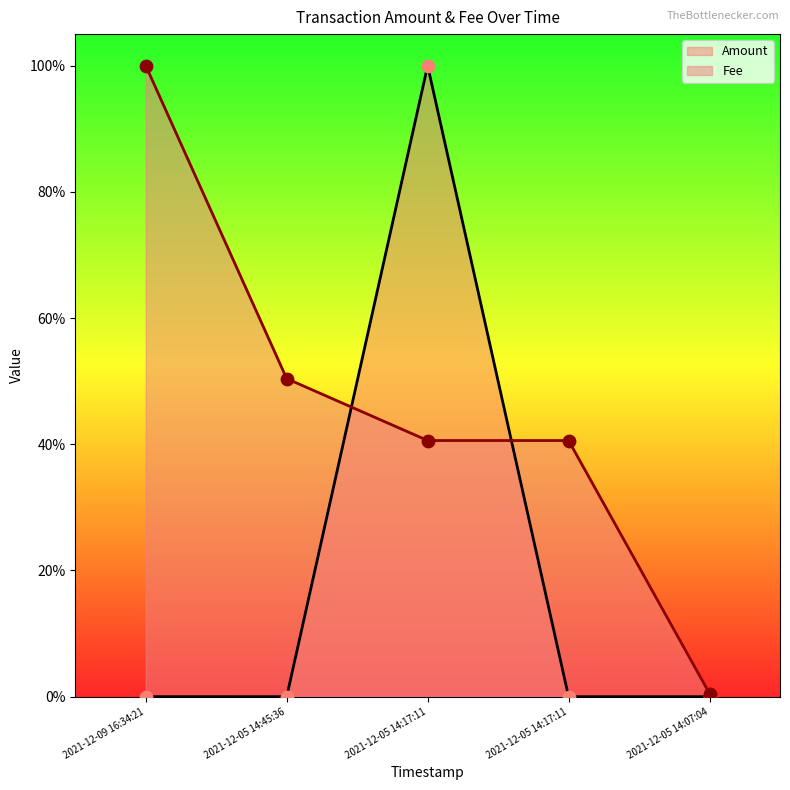

Which series reaches the maximum Y coordinate?

Amount